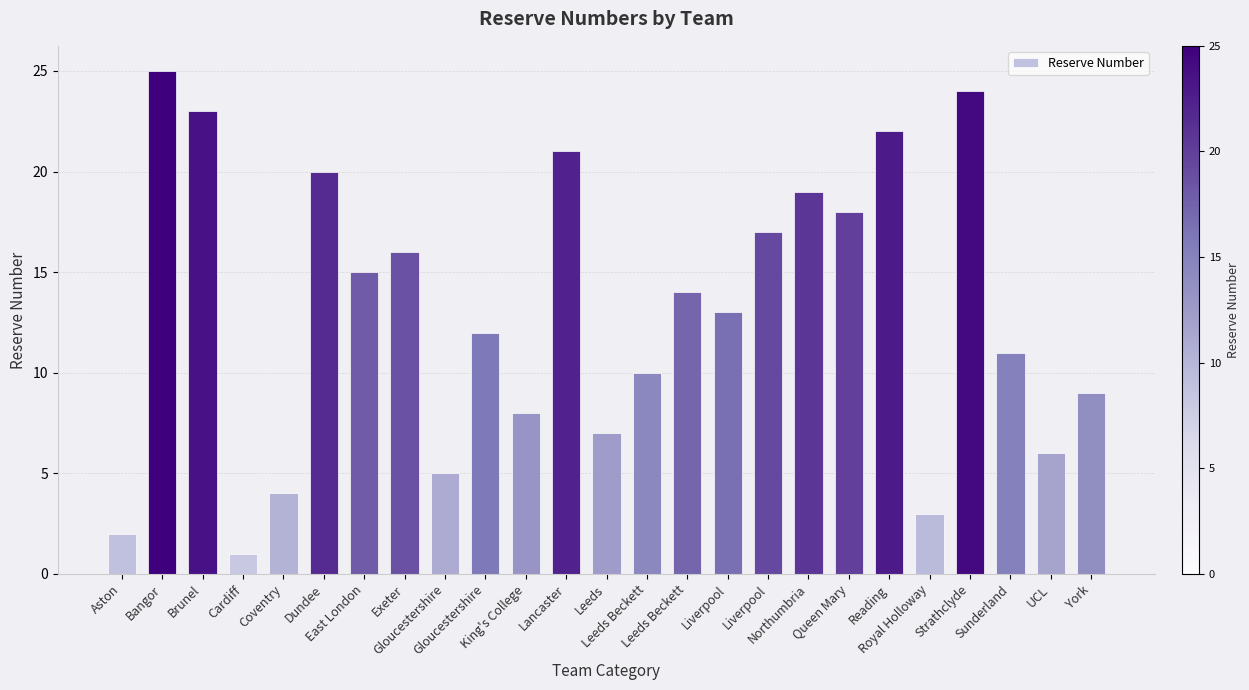

Is it true that the value at Liverpool is 13?

True